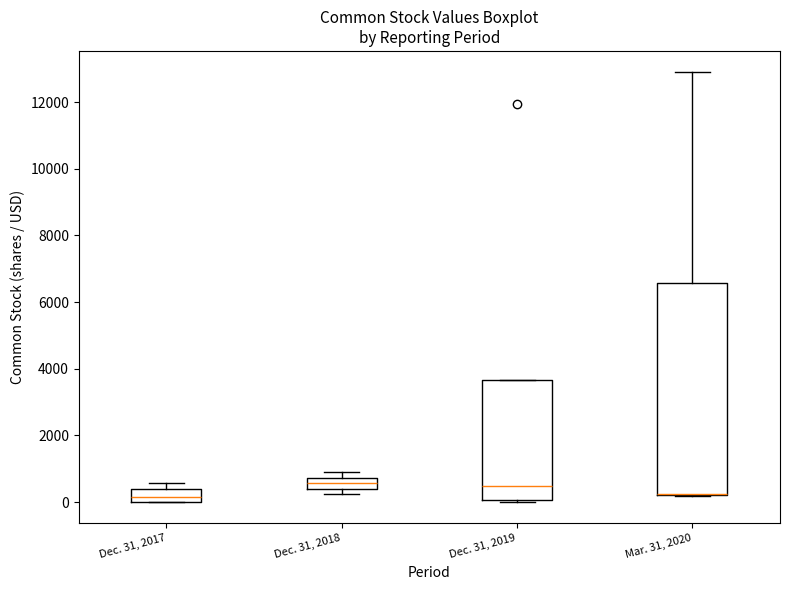

Where is the lower edge of the box for Dec. 31, 2019 on the y-axis? The values are not printed on the chart, so give them approximately, as read against the axis.

0